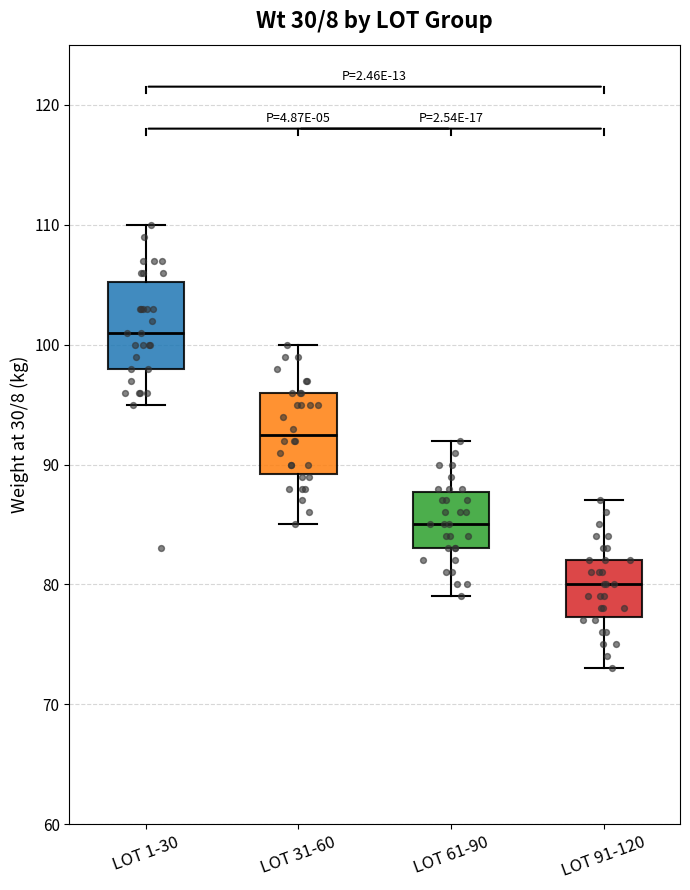

Which box's median line is the lowest?

LOT 91-120